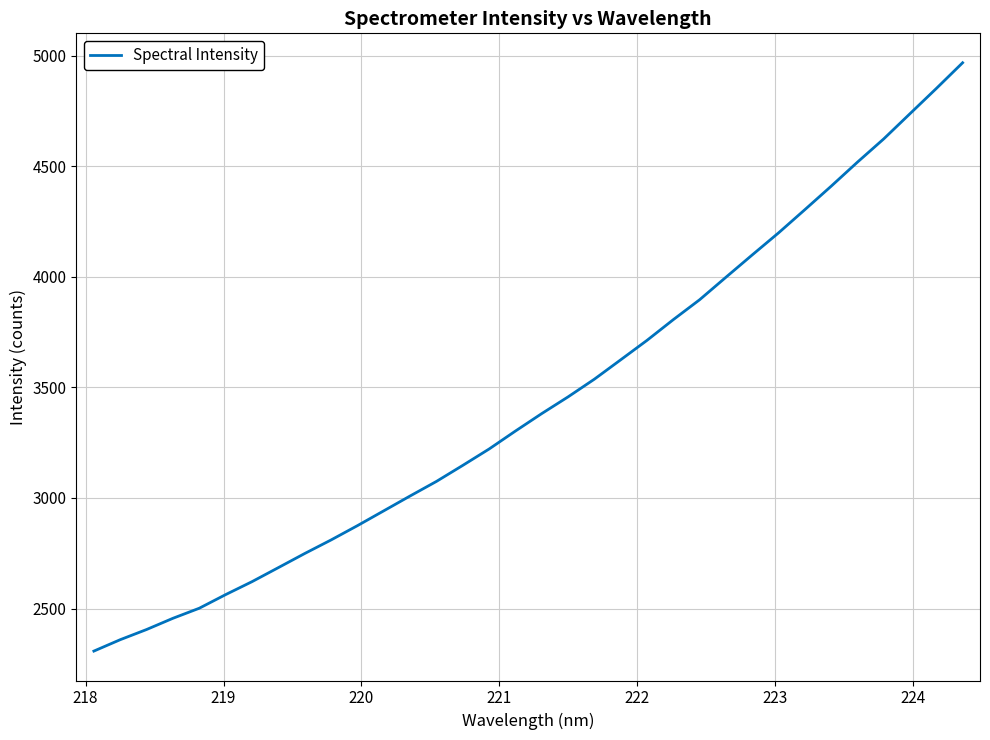

What is the difference between the maximum and minimum values?

2661.3